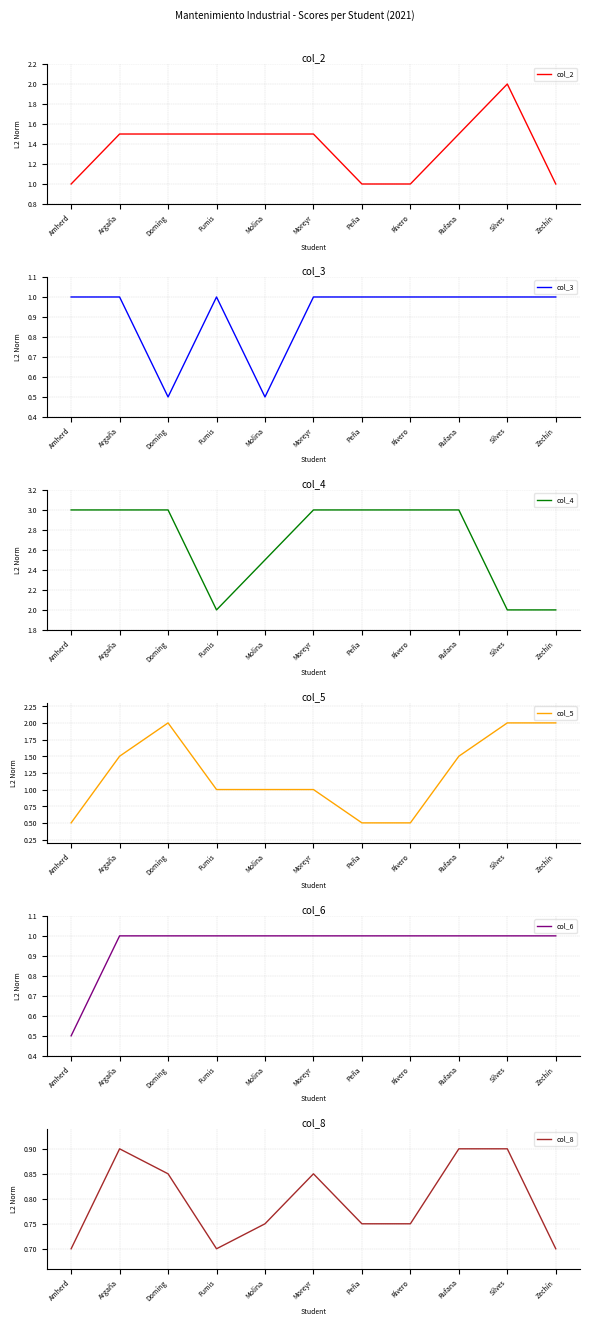

Which has a higher value, Amherd or Argaña?

Argaña